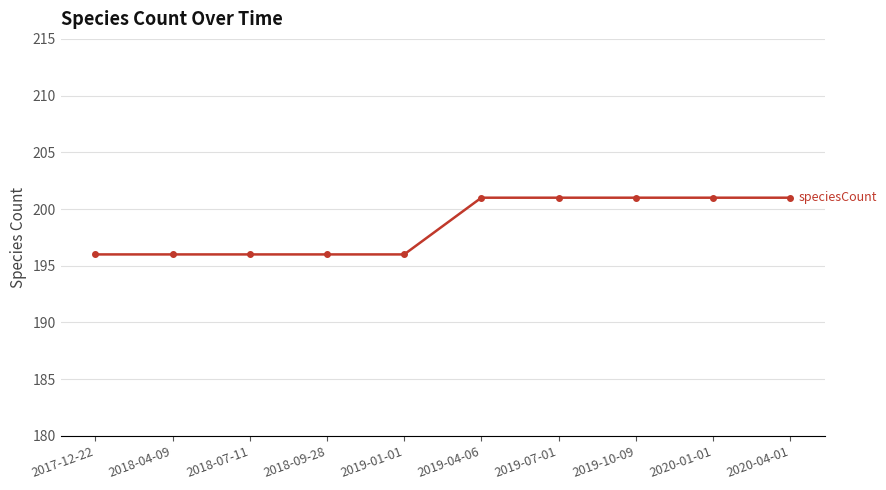

True or false: the data shows 201 at 2019-07-01.

True